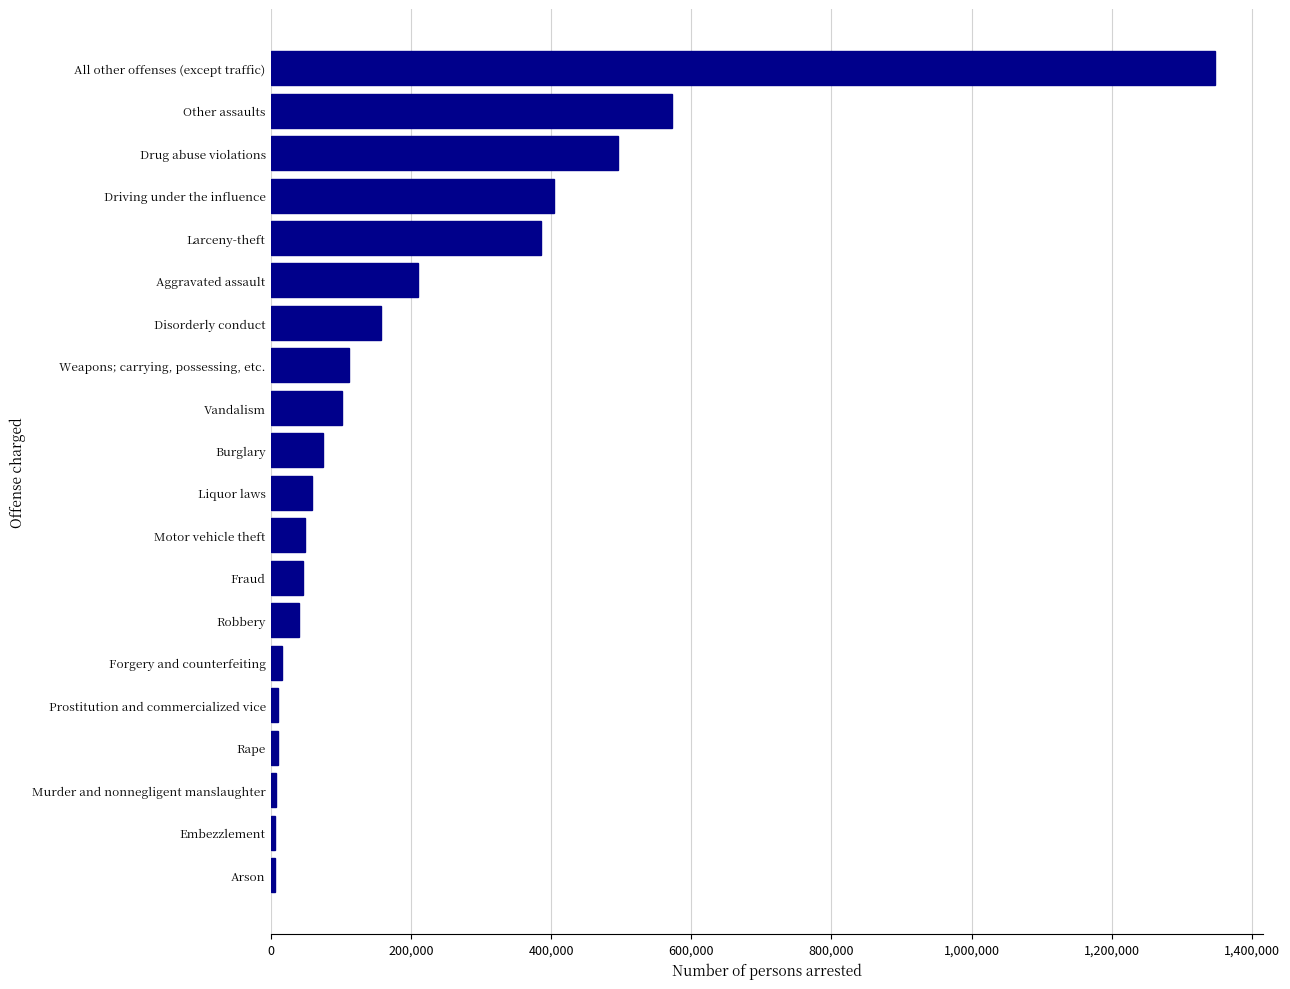

Is it true that the value at Driving under the influence is 692749?

False